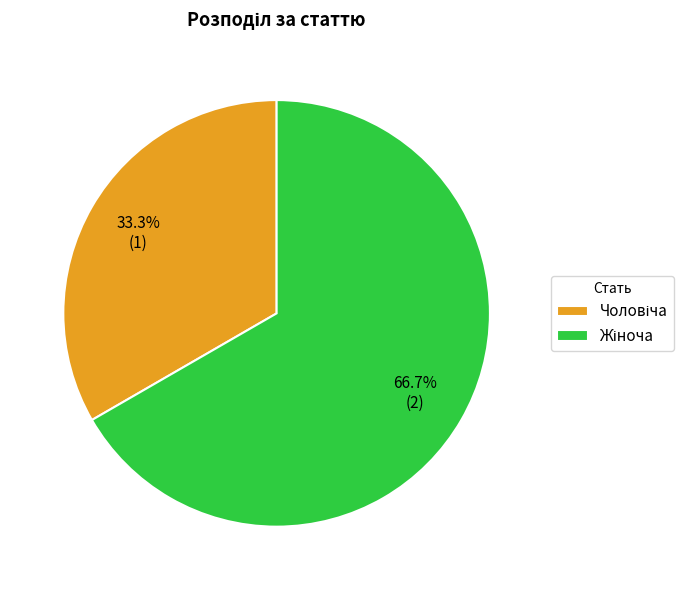

Is there a majority slice in this chart?

Yes